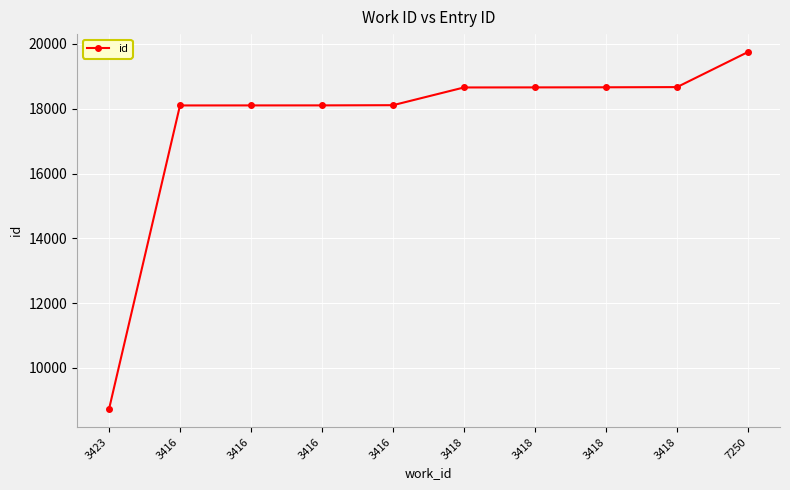

Count the number of data series in this chart.

1